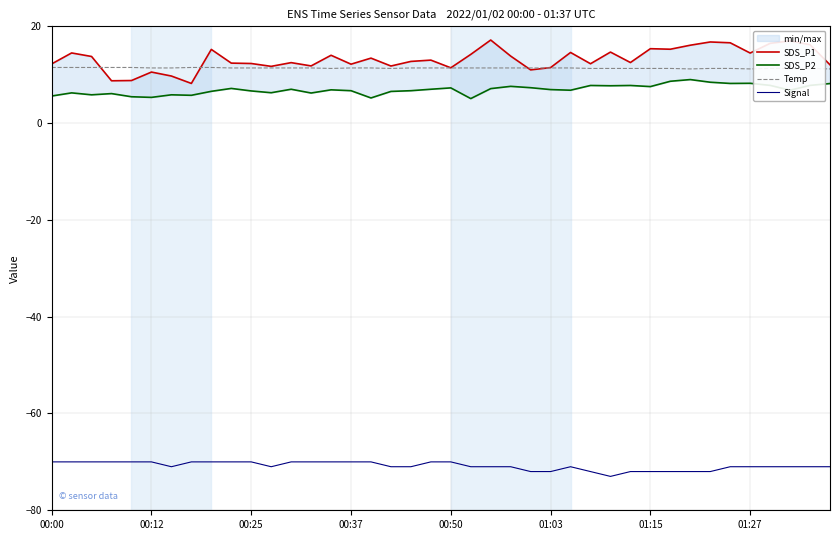

True or false: Signal and Temp intersect in this chart.

False